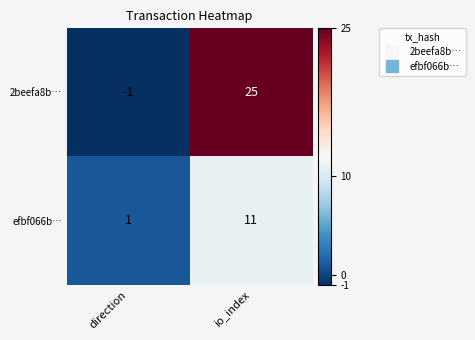

Which category has the lowest value across all series?

direction